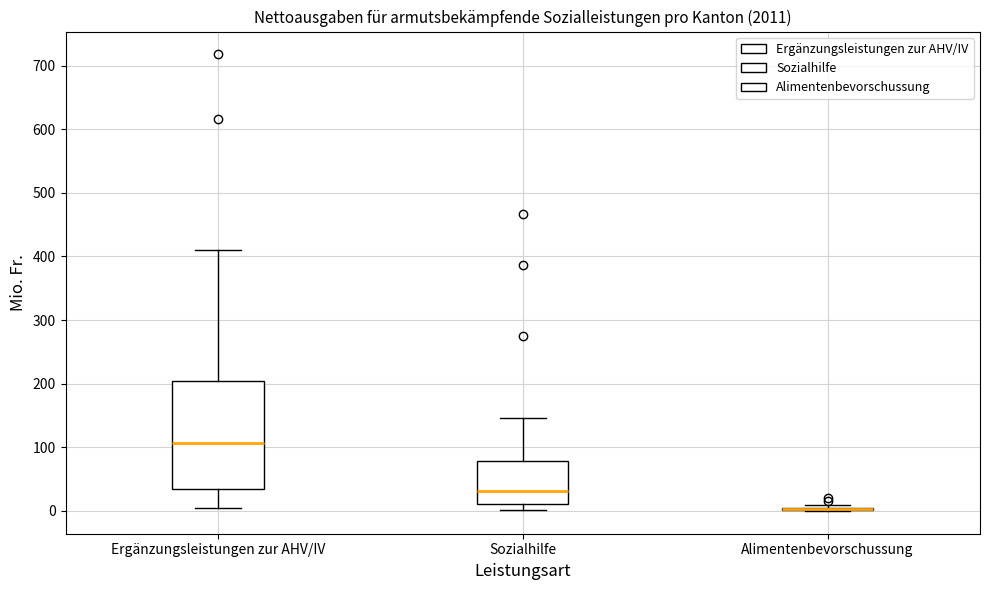

Reading left to right, read every box against the y-axis: the position of its median line, the range the box covers, and the ends of its whiskers. The values are not printed on the chart, so give them approximately, as read against the axis.

Ergänzungsleistungen zur AHV/IV: median 110, box 30 to 200, whiskers 0 to 410
Sozialhilfe: median 30, box 10 to 80, whiskers 0 to 150
Alimentenbevorschussung: box collapsed to a line at 0, whiskers 0 to 10